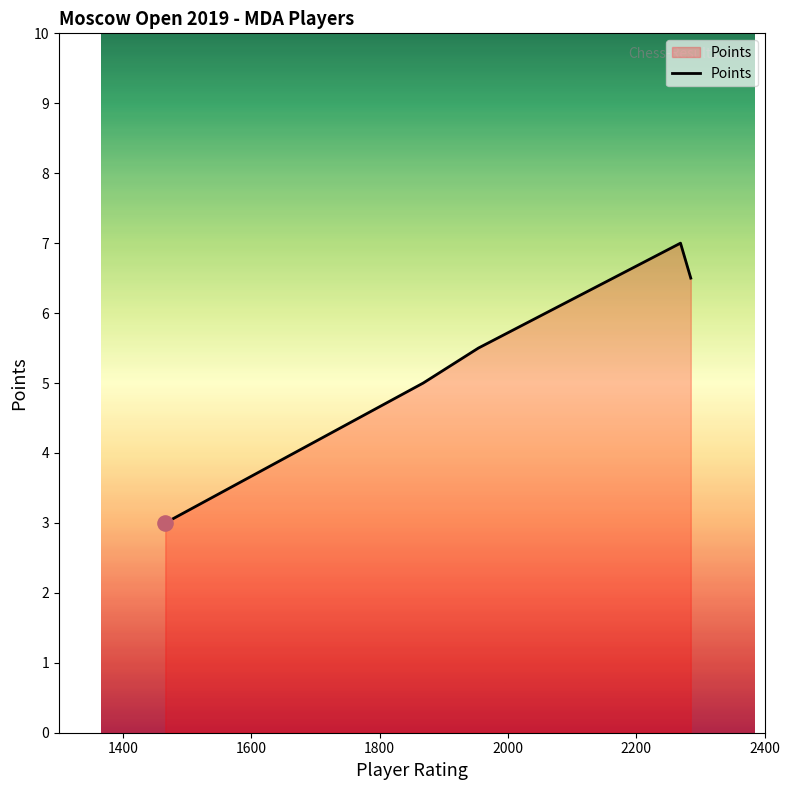

What is the difference between the maximum and second lowest values?

2.0